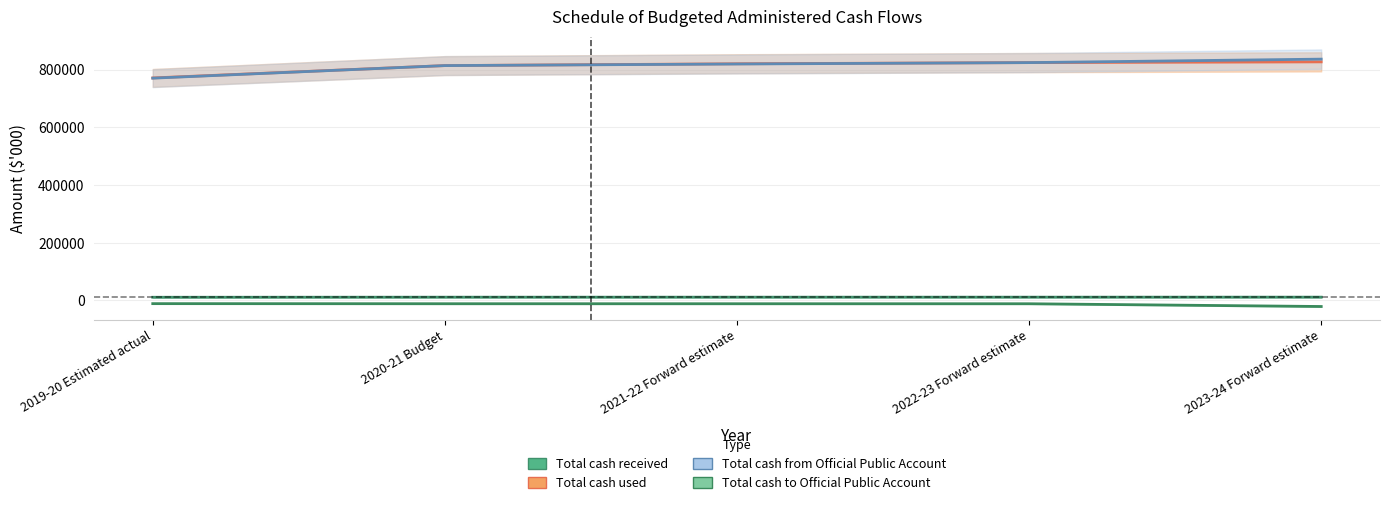

What is the difference between the second highest and minimum values in the Total cash from Official Public Account series?

53906